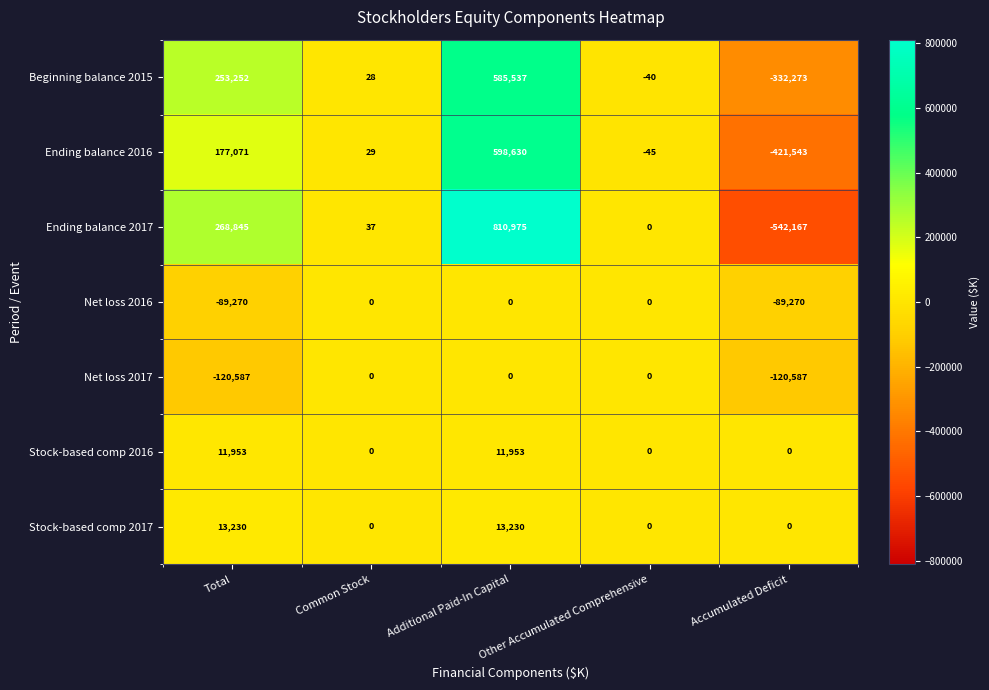

The Beginning balance 2015 series shows 916599 at Additional Paid-In Capital. True or false?

False